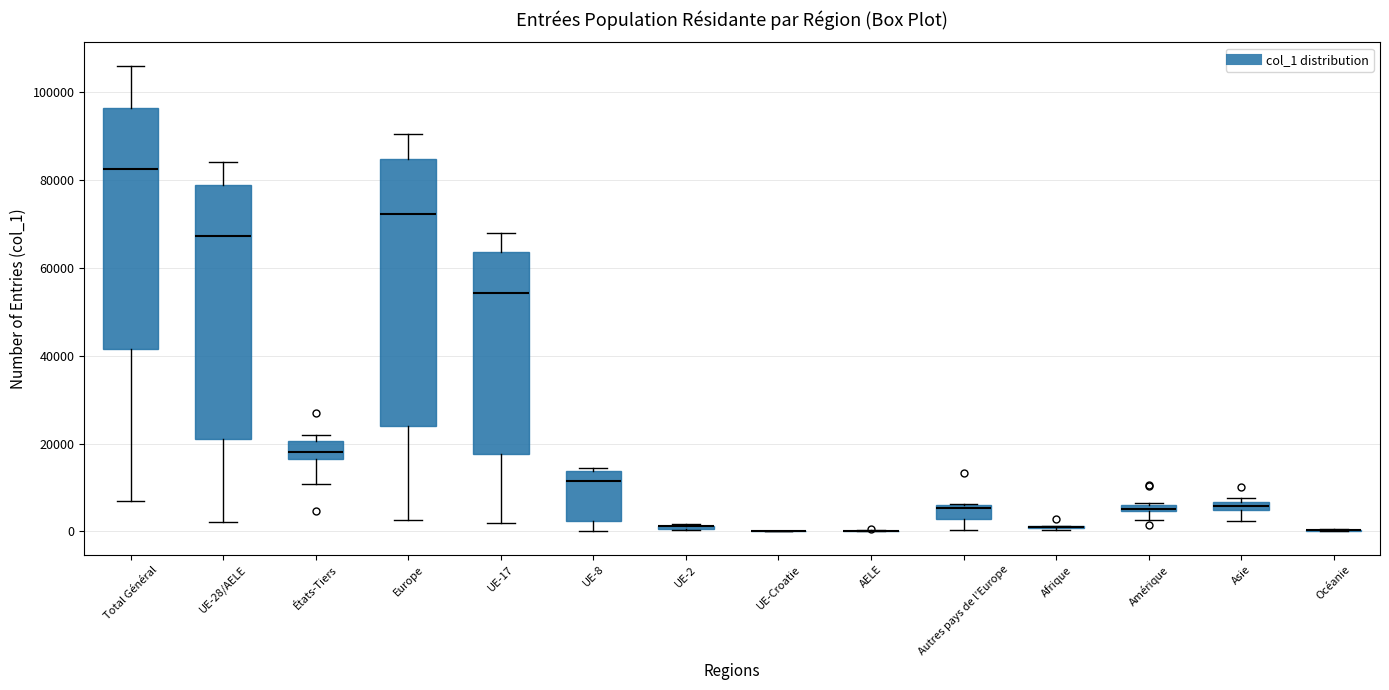

Which box is the tallest, from its lower edge to its upper edge?

Europe